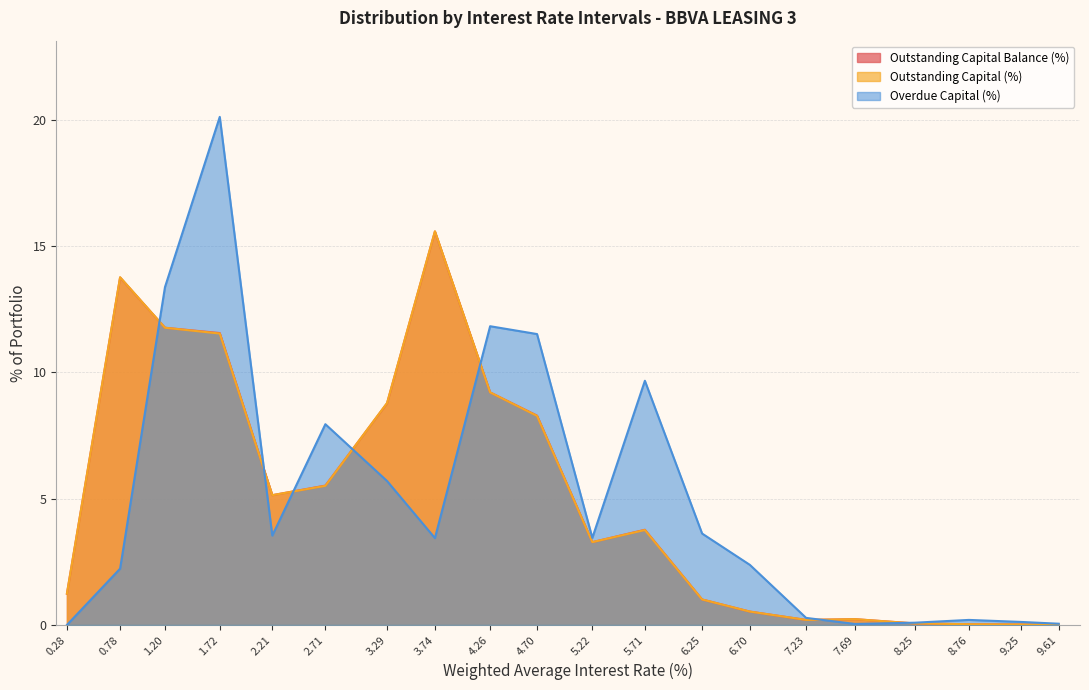

At which category is the sum across all series the highest?

1.72